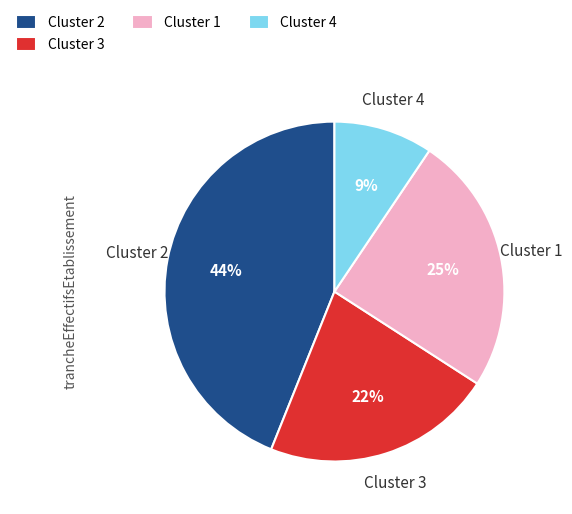

Is the sum of Cluster 2 and Cluster 4 greater than half?

Yes